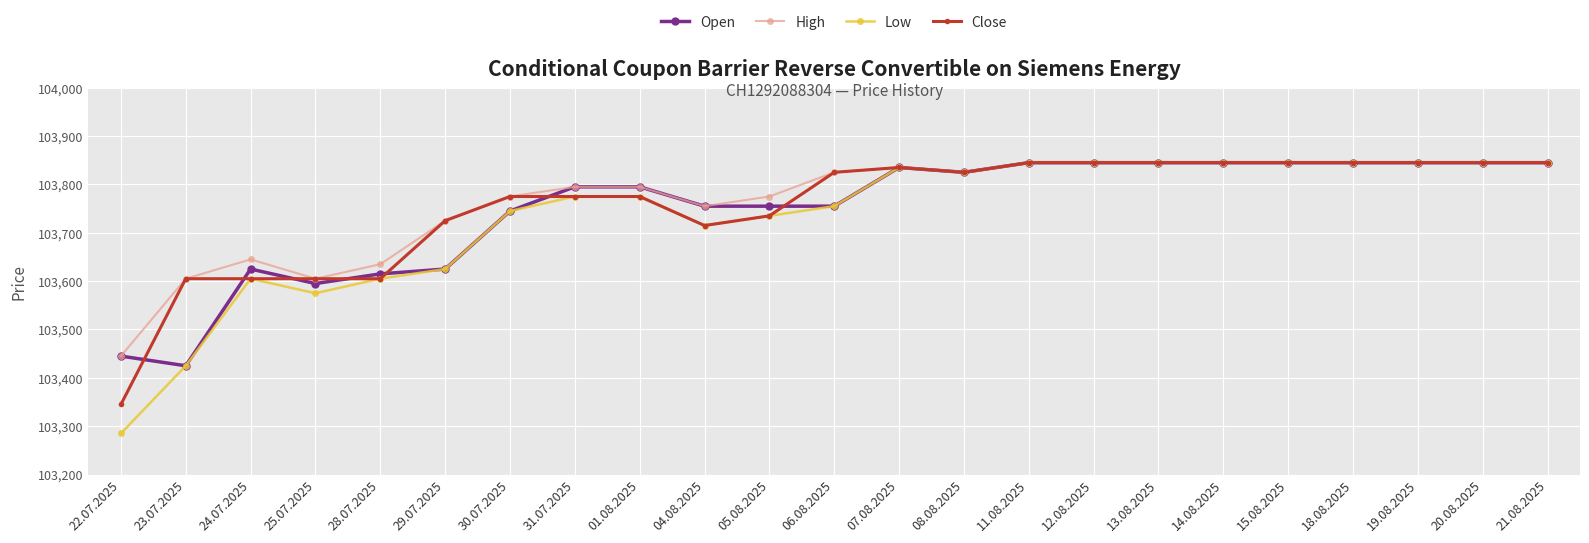

What is the total value across all series at 19.08.2025?

415380